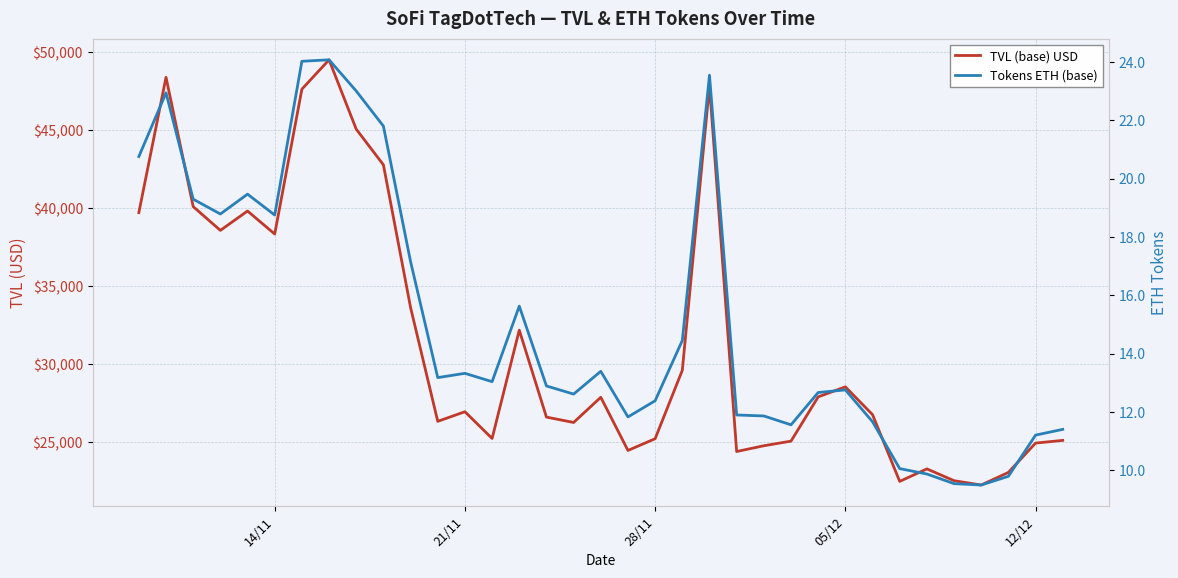

How many values in the TVL (base) USD series exceed 26938?

18